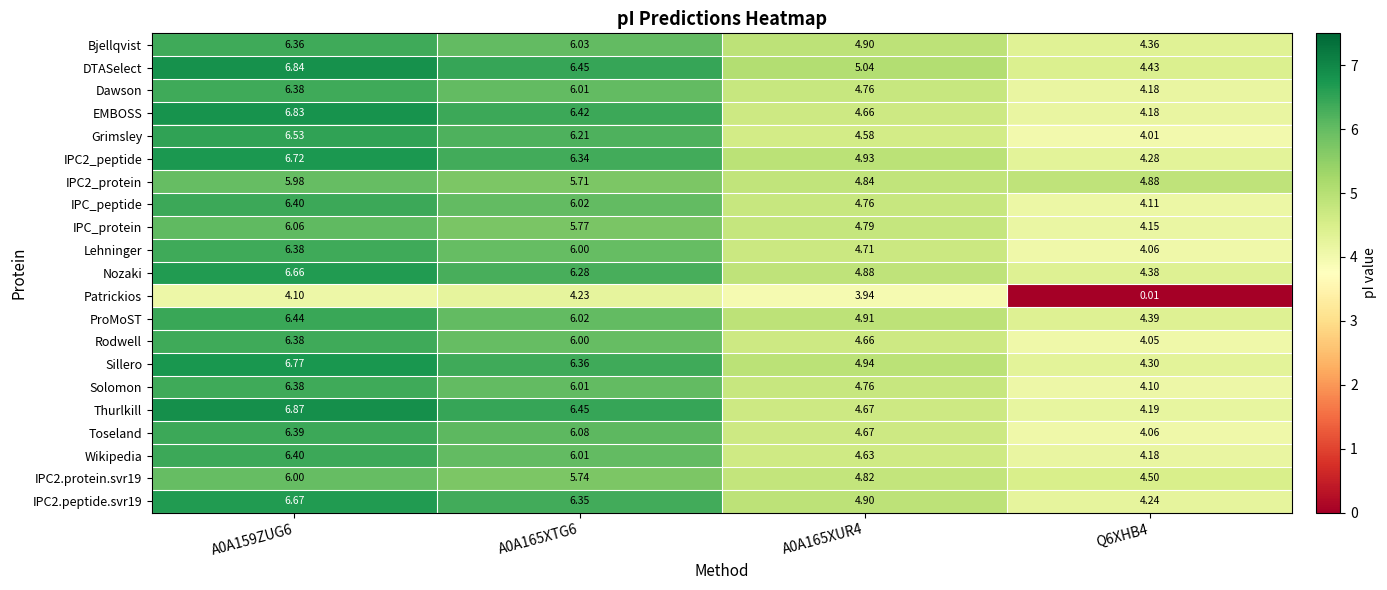

Which series has the largest range (max minus min)?

Patrickios